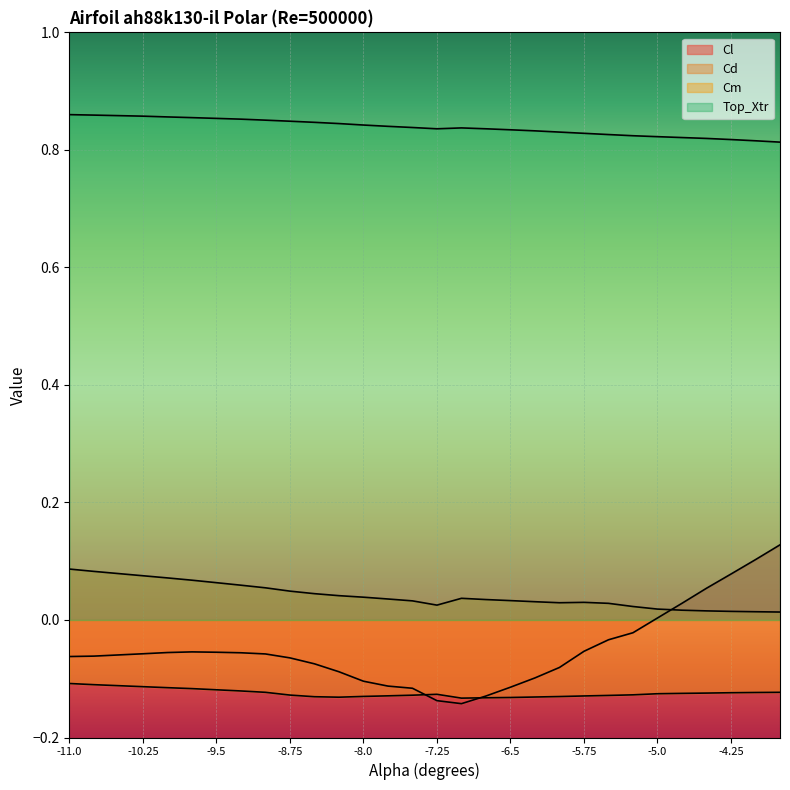

Between -10.25 and -9.75, which series saw the biggest shift?

Cd